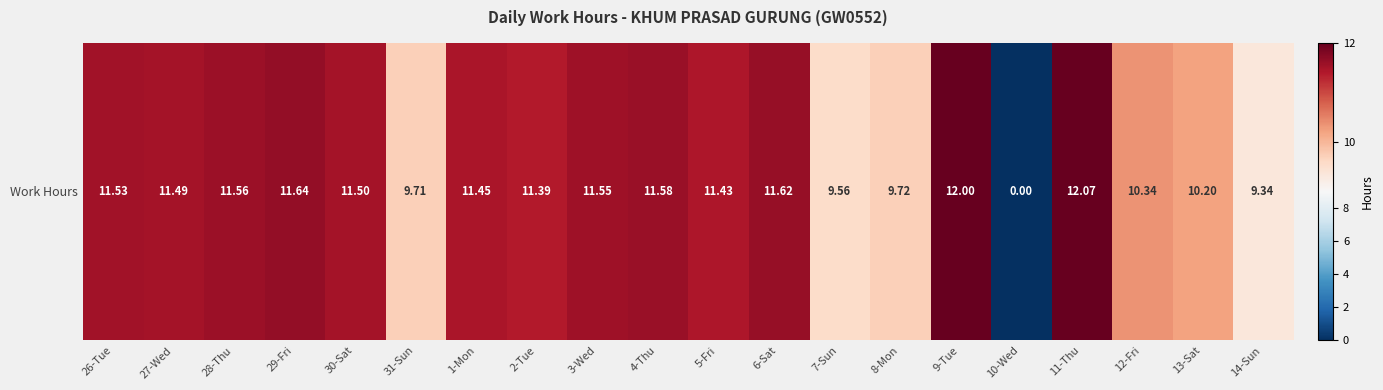

Which label corresponds to the smallest value in the chart?

10-Wed